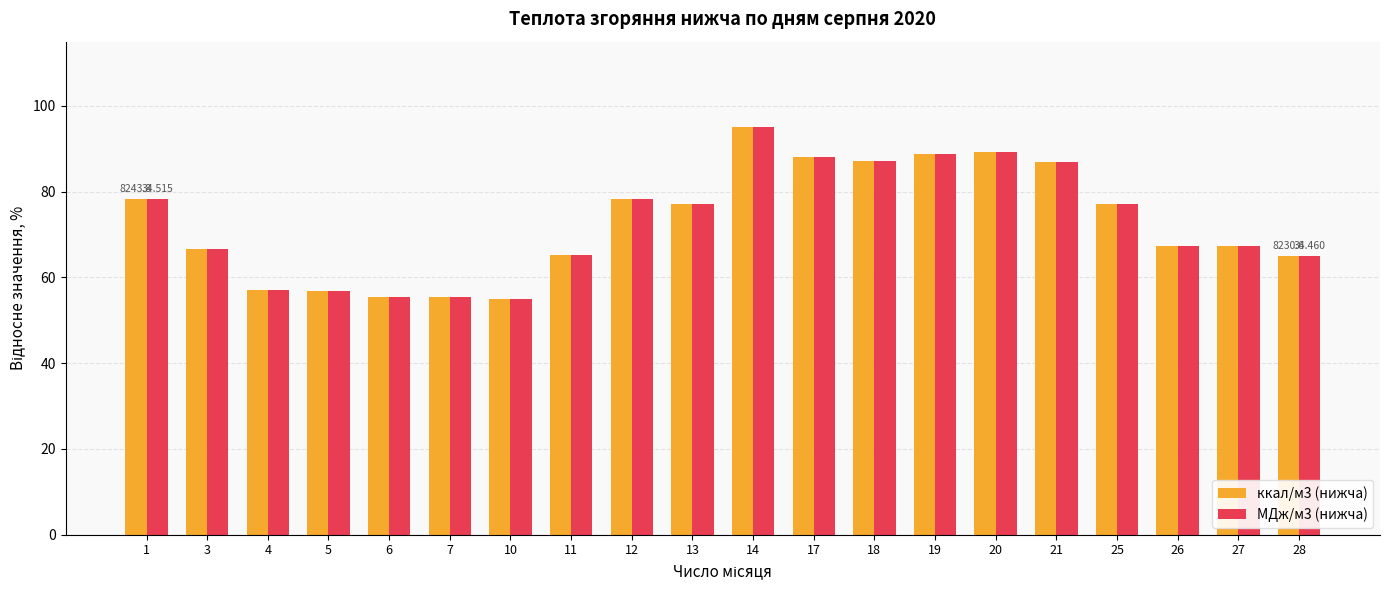

What is the average value of the МДж/м3 (нижча) series?

72.9